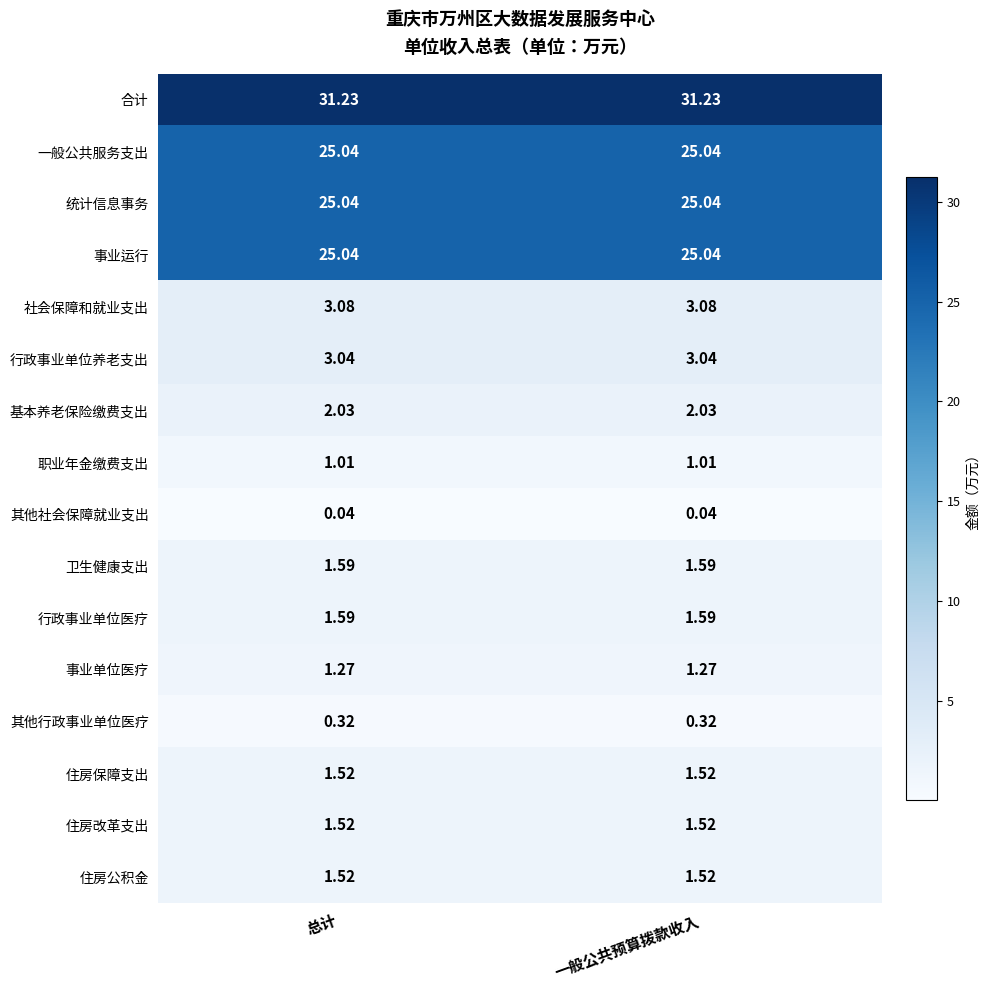

What is the spread (max minus min) of values at 一般公共预算拨款收入?

31.2